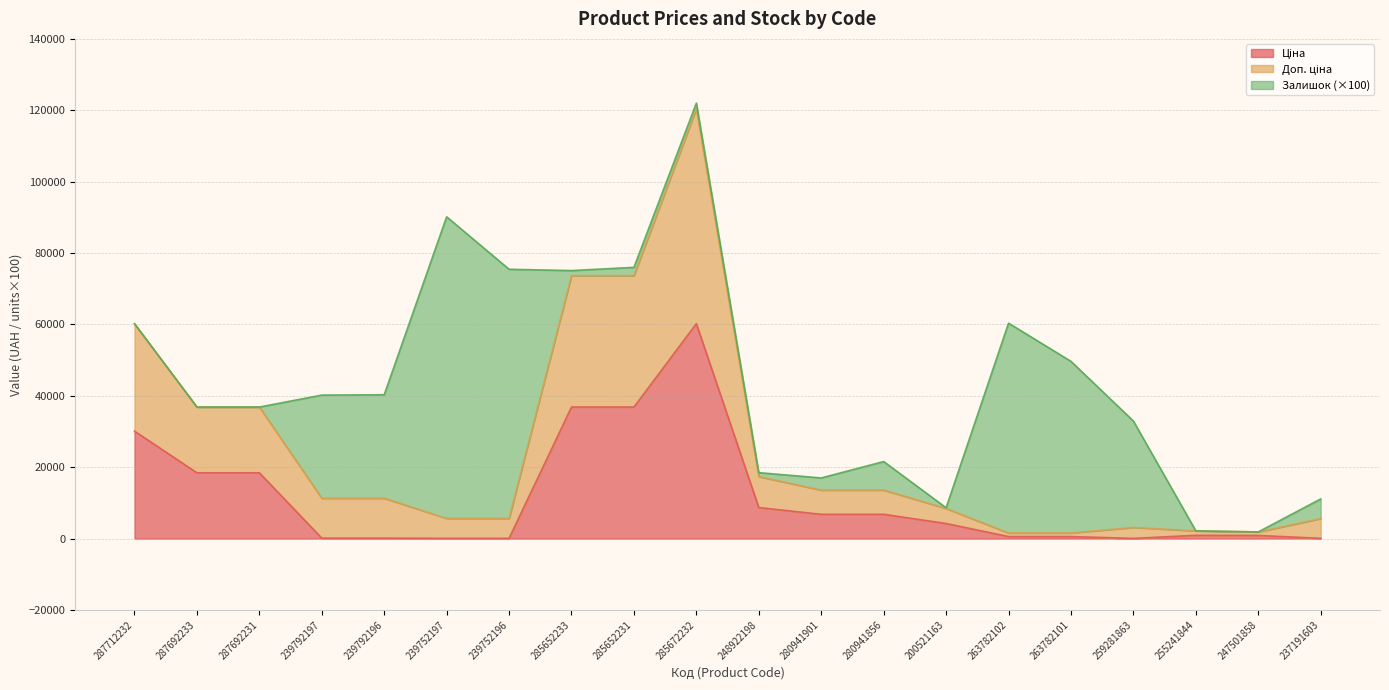

At which category is the sum across all series the highest?

285672232